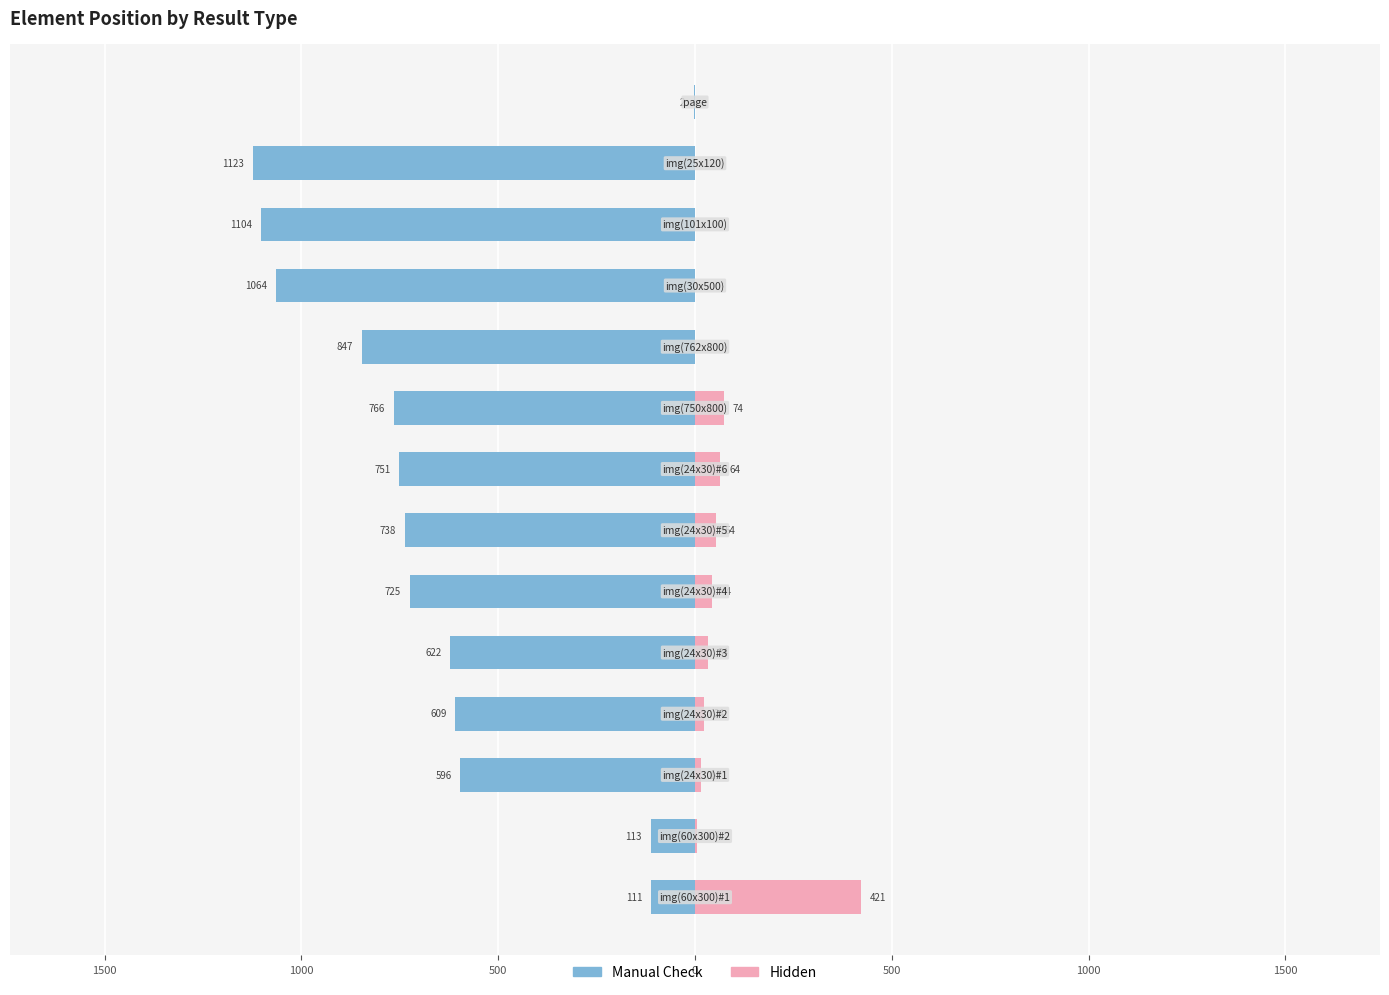

How many groups of bars are there?

14